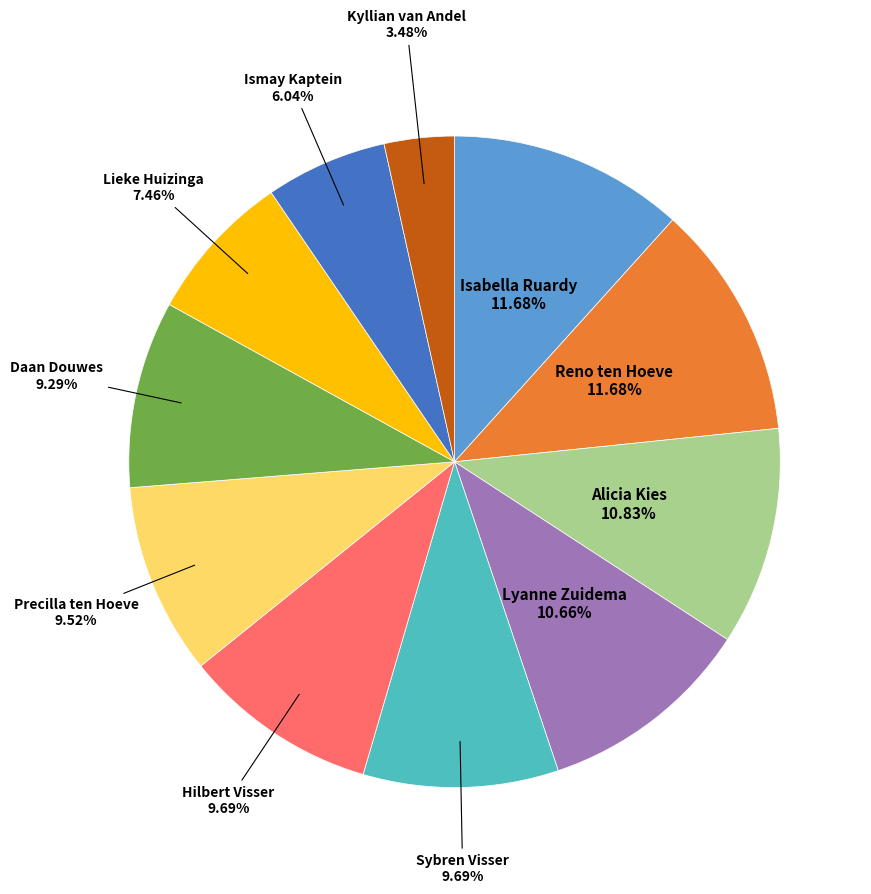

How many slices are in this pie chart?

11